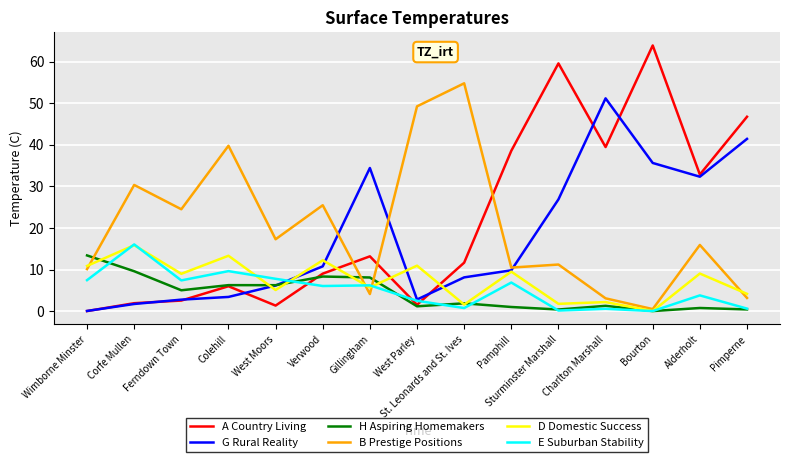

What is the total value across all series at Alderholt?

94.6